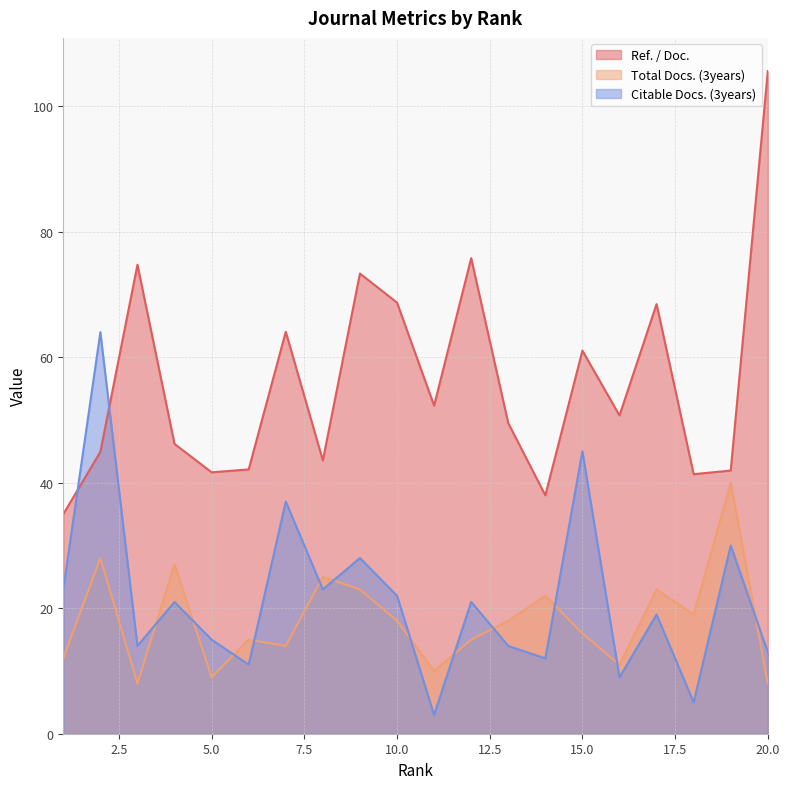

What is the value of the Citable Docs. (3years) point at the 9th from the left?

28.0